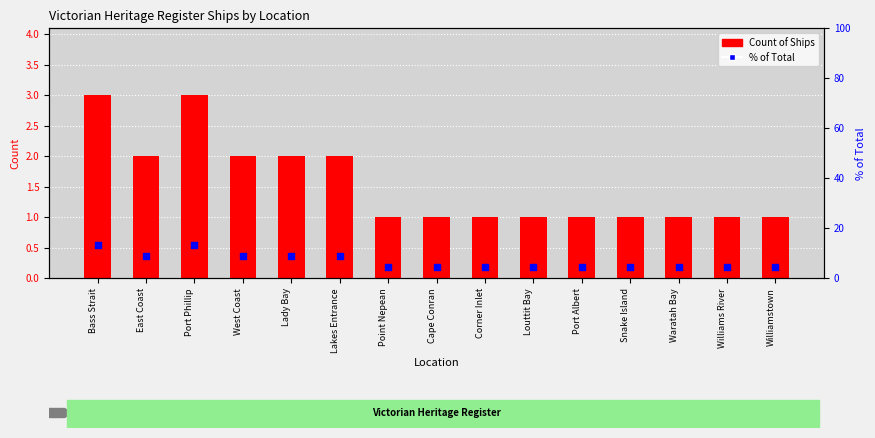

What are all the series names shown in the legend?

Count of Ships, % of Total